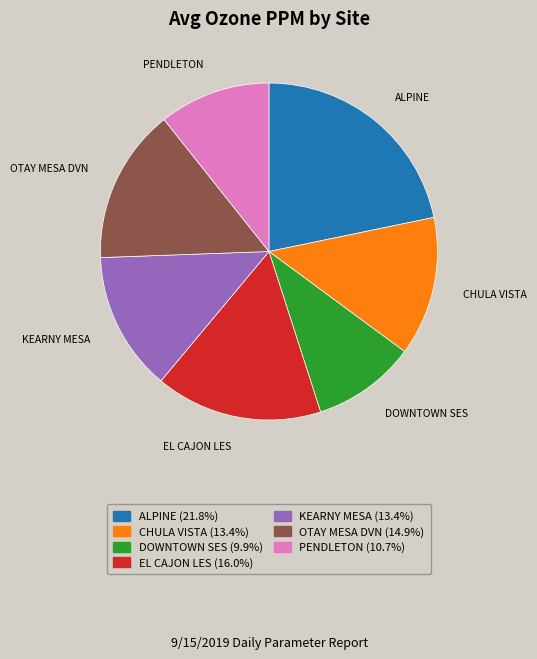

Does CHULA VISTA account for over 50% of the chart?

No